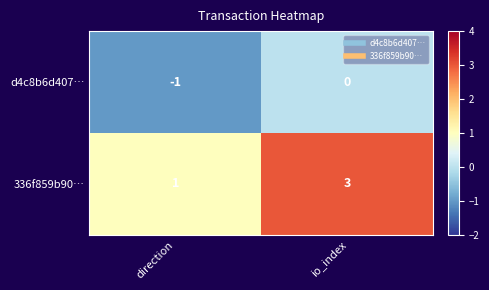

At how many categories does at least one series exceed 0?

2